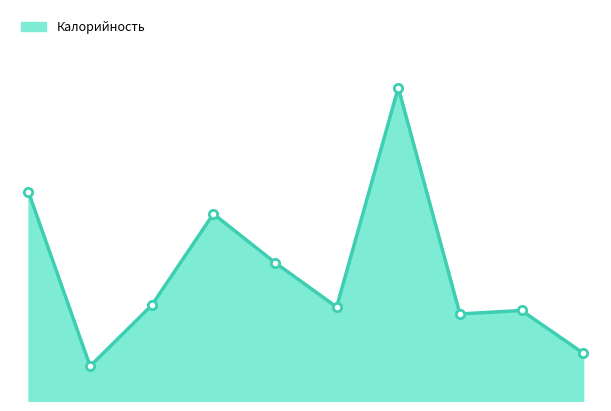

What is the difference between the second highest and second lowest values?

185